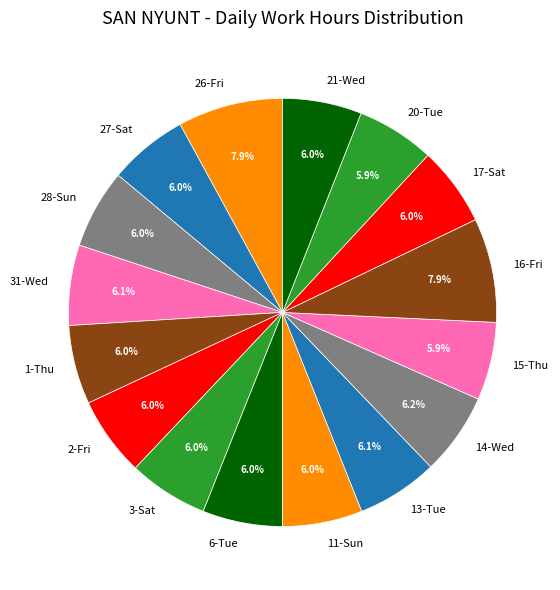

Is there any slice that represents more than half of the pie?

No